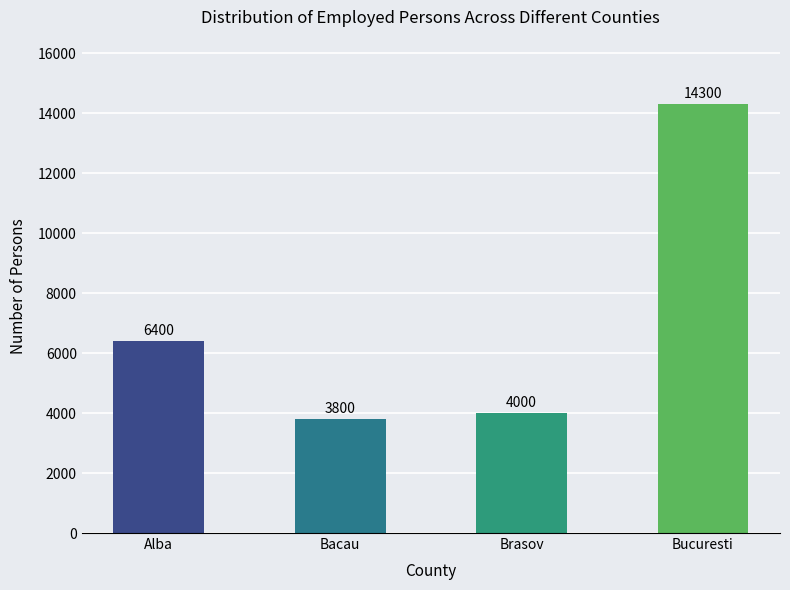

List the labels in order of value, largest first.

Bucuresti, Alba, Brasov, Bacau